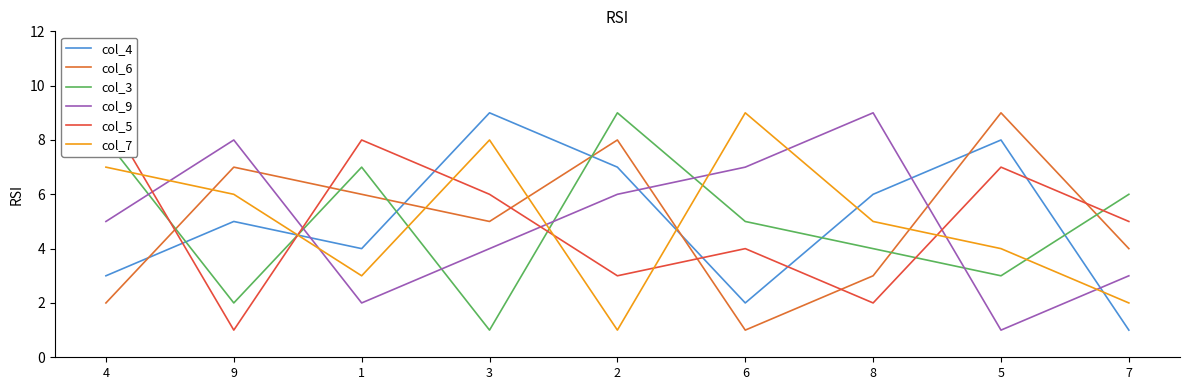

Does the chart have visible grid lines?

No